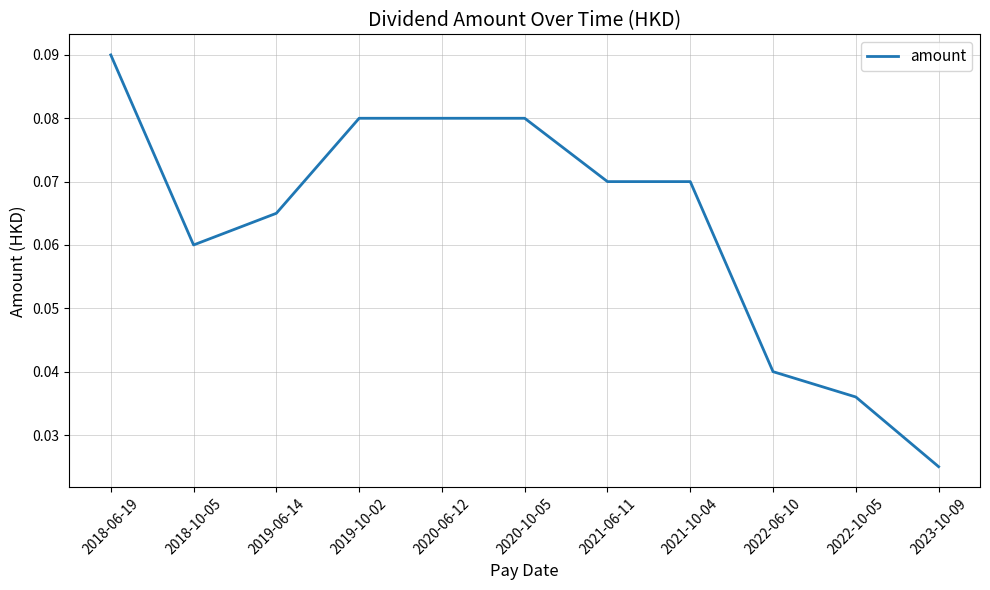

At which label is the value closest to 0?

2023-10-09